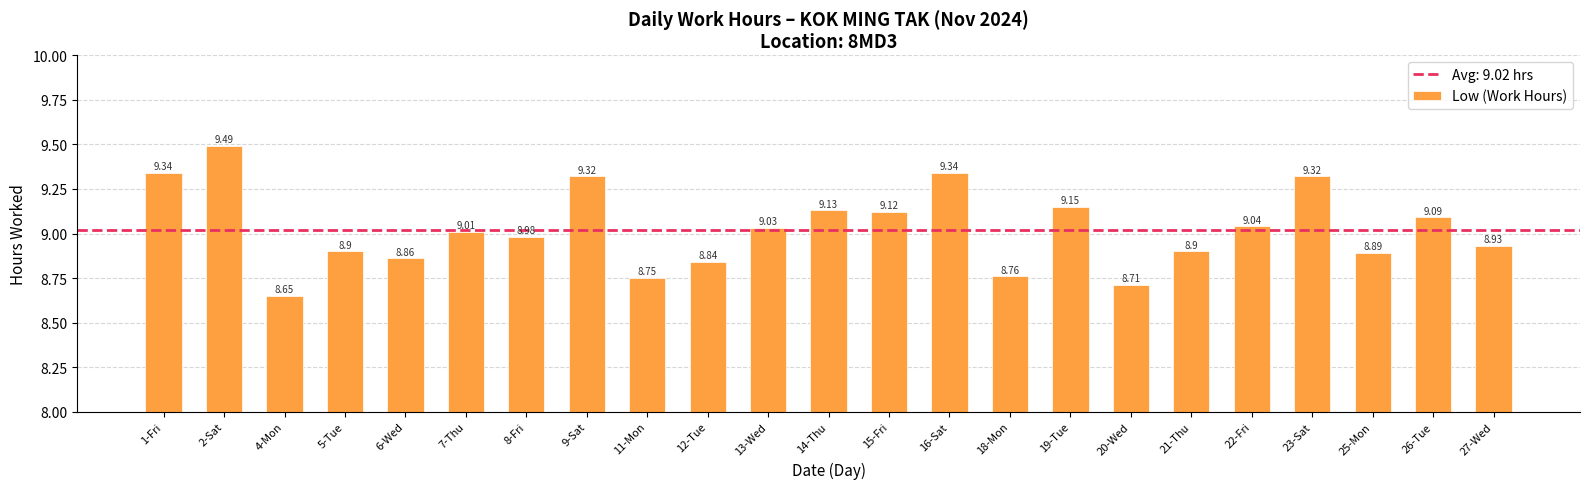

What is the sum of the values at 4-Mon and 11-Mon?

17.4